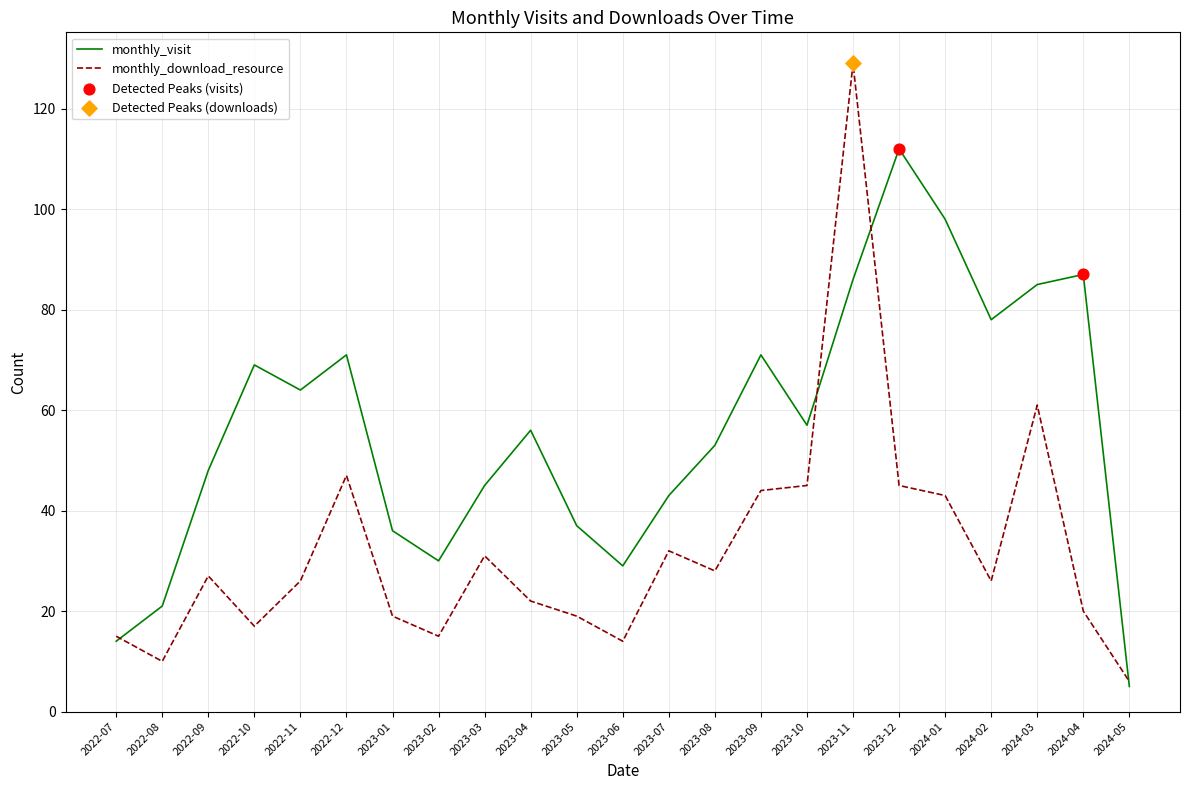

At how many categories does at least one series exceed 25?

20